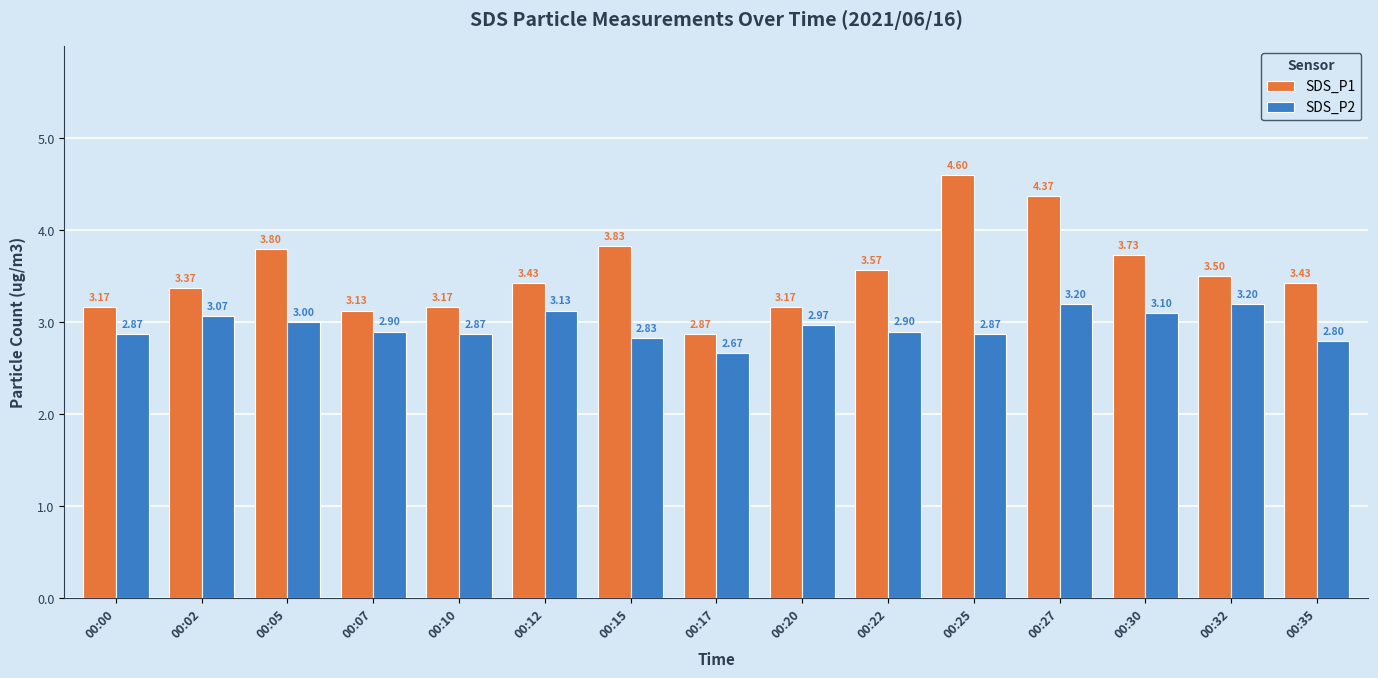

At which category is the sum across all series the highest?

00:27